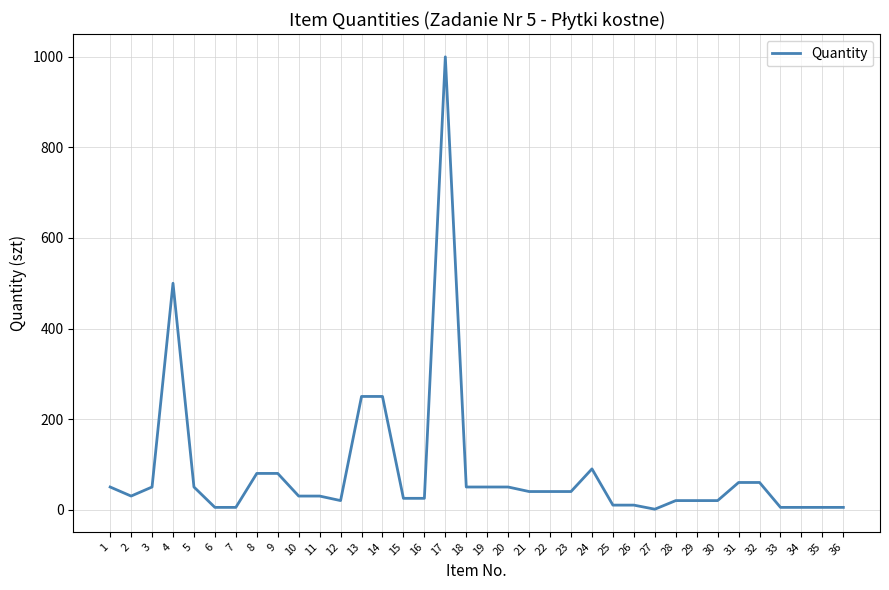

What is the ratio of the value at 31 to the value at 24?

0.7